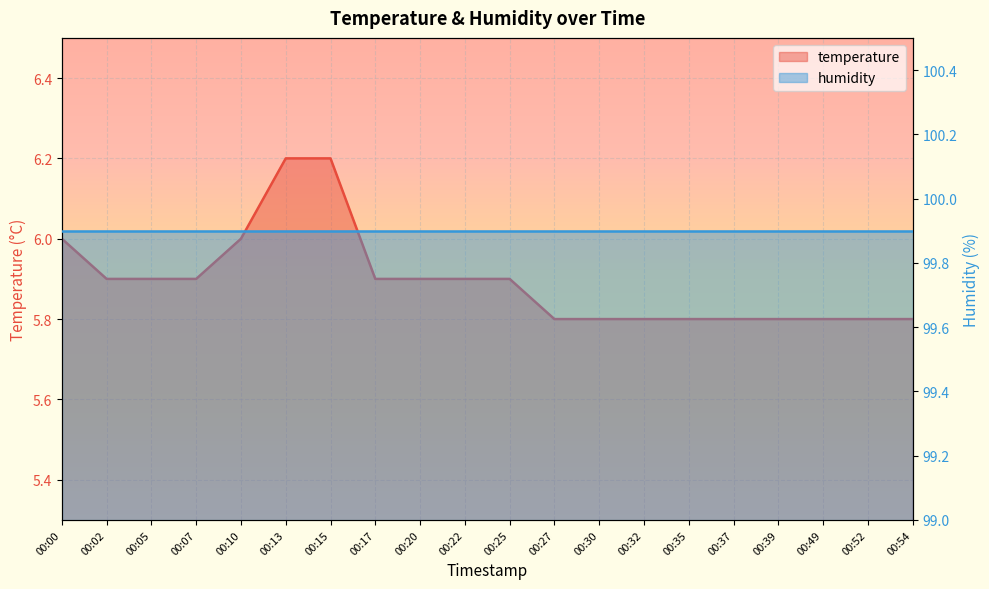

What is the change in value from 00:17 to 00:39?

-0.1